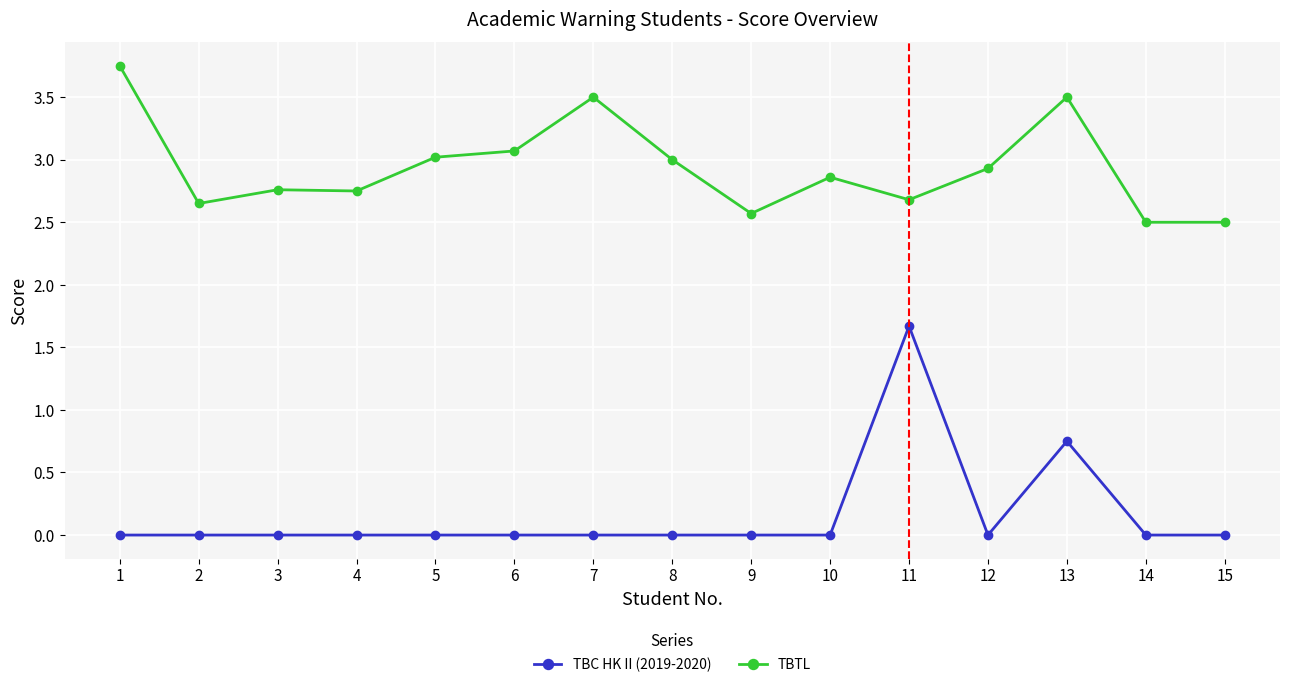

List the series in order of their peak value, lowest first.

TBC HK II (2019-2020), TBTL